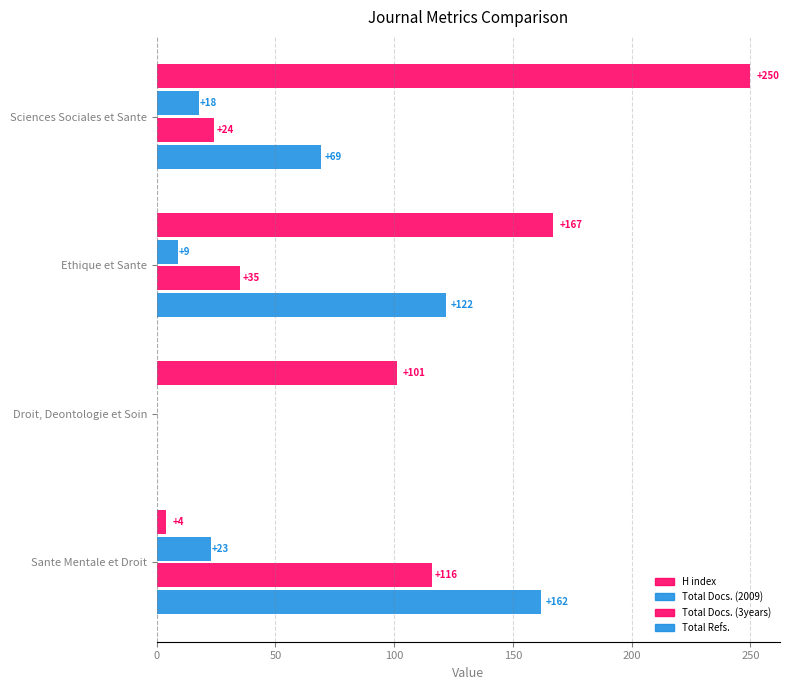

How many values in Total Docs. (3years) are above zero?

3